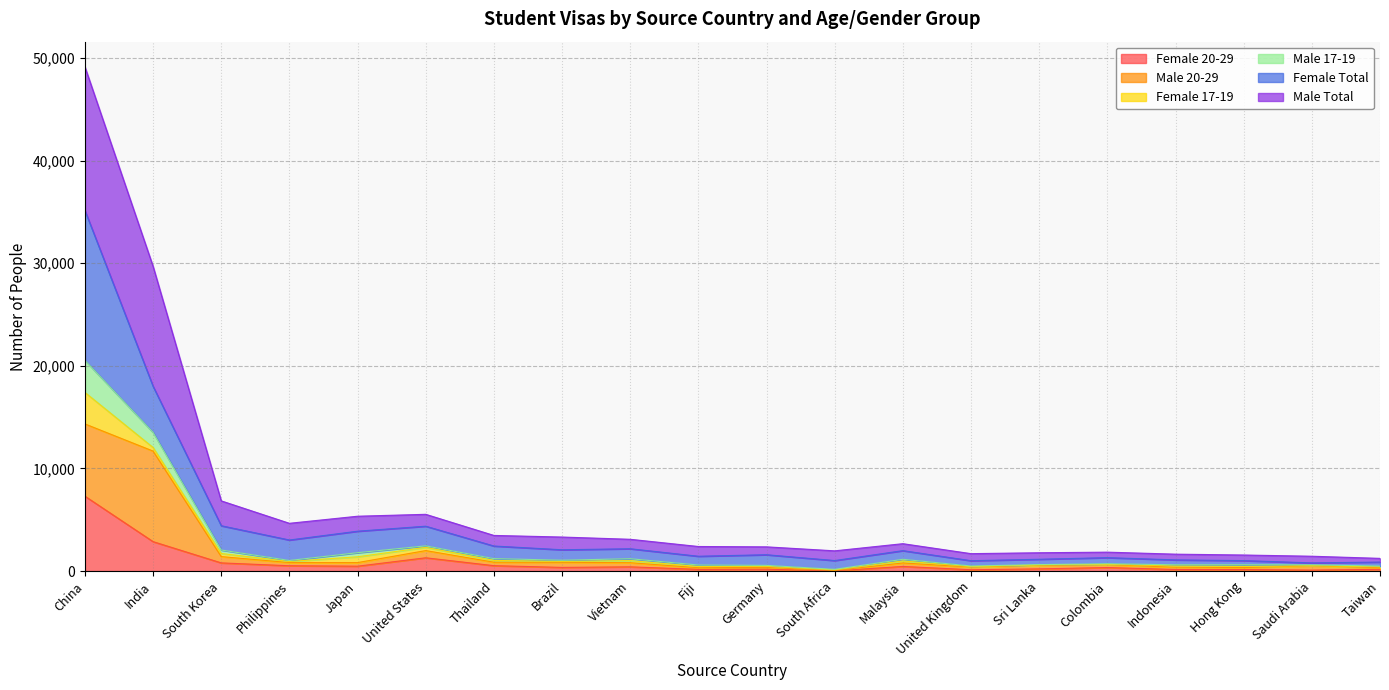

Count the number of categories in the chart.

20